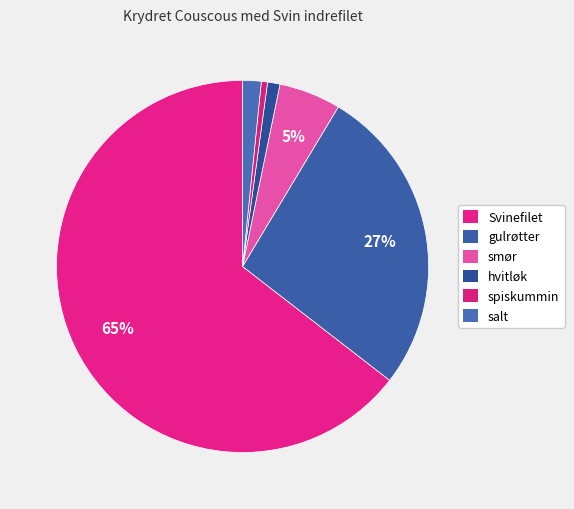

Which category has the biggest portion of the pie?

Svinefilet